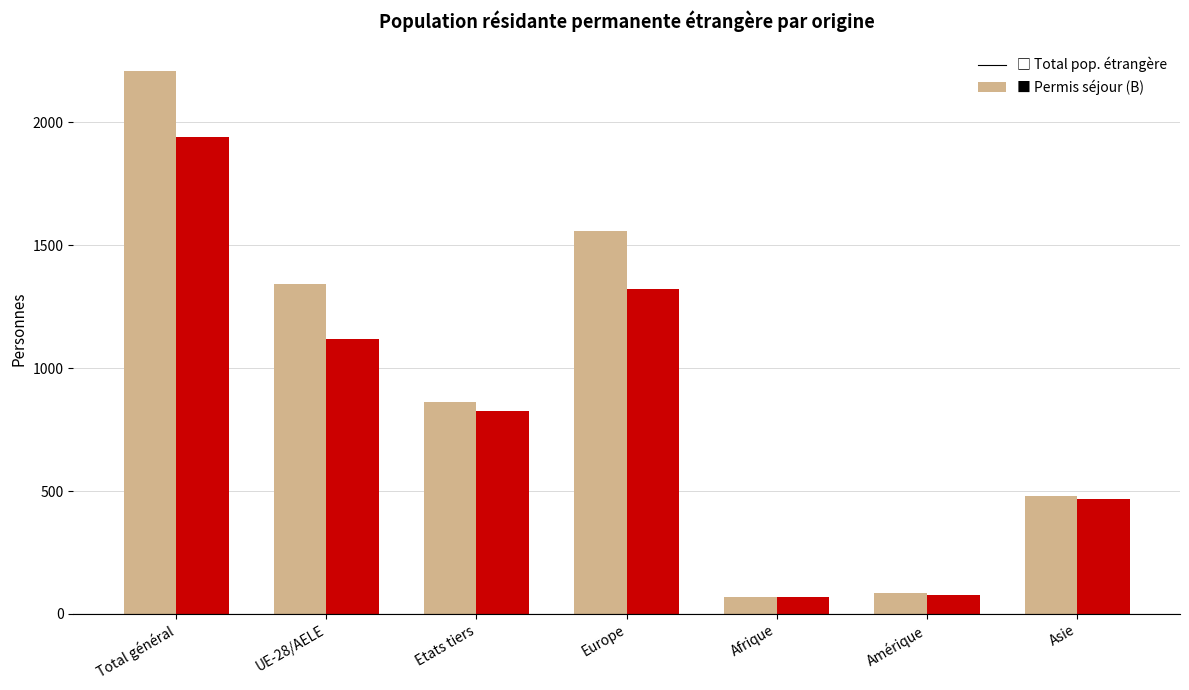

At which category is the sum across all series the highest?

Total général